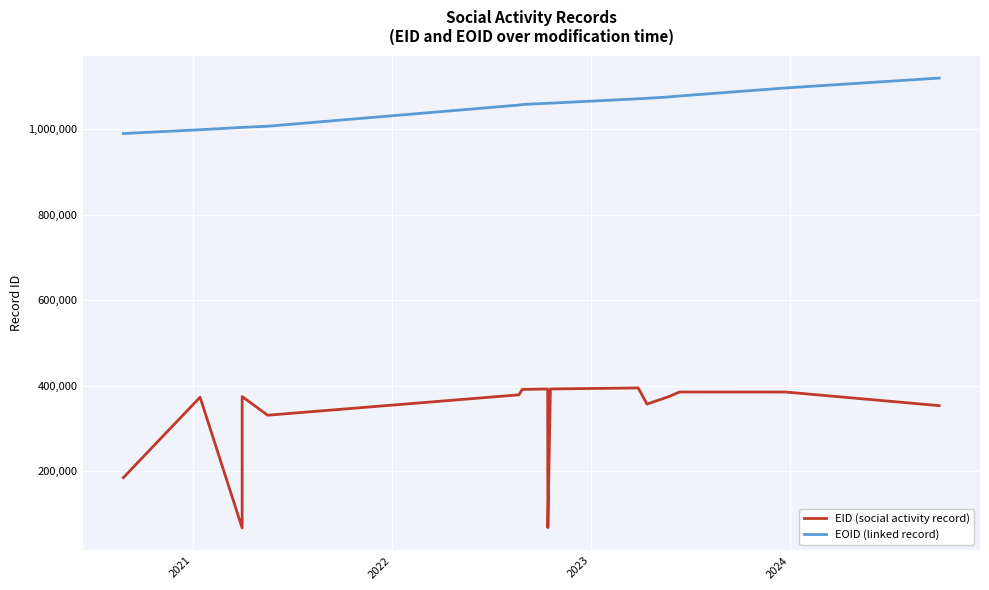

True or false: EOID (linked record) and EID (social activity record) intersect in this chart.

False